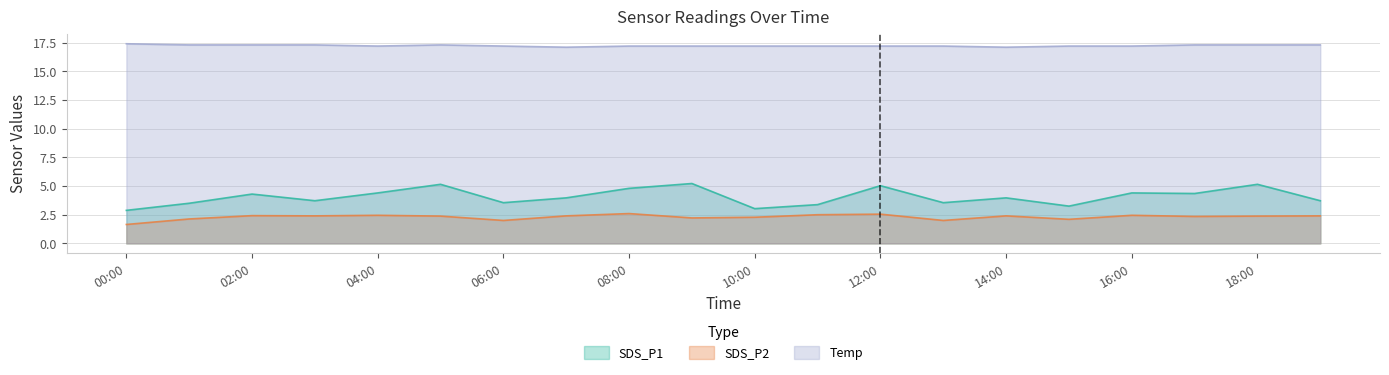

What is the total value across all series at 08:00?

24.6